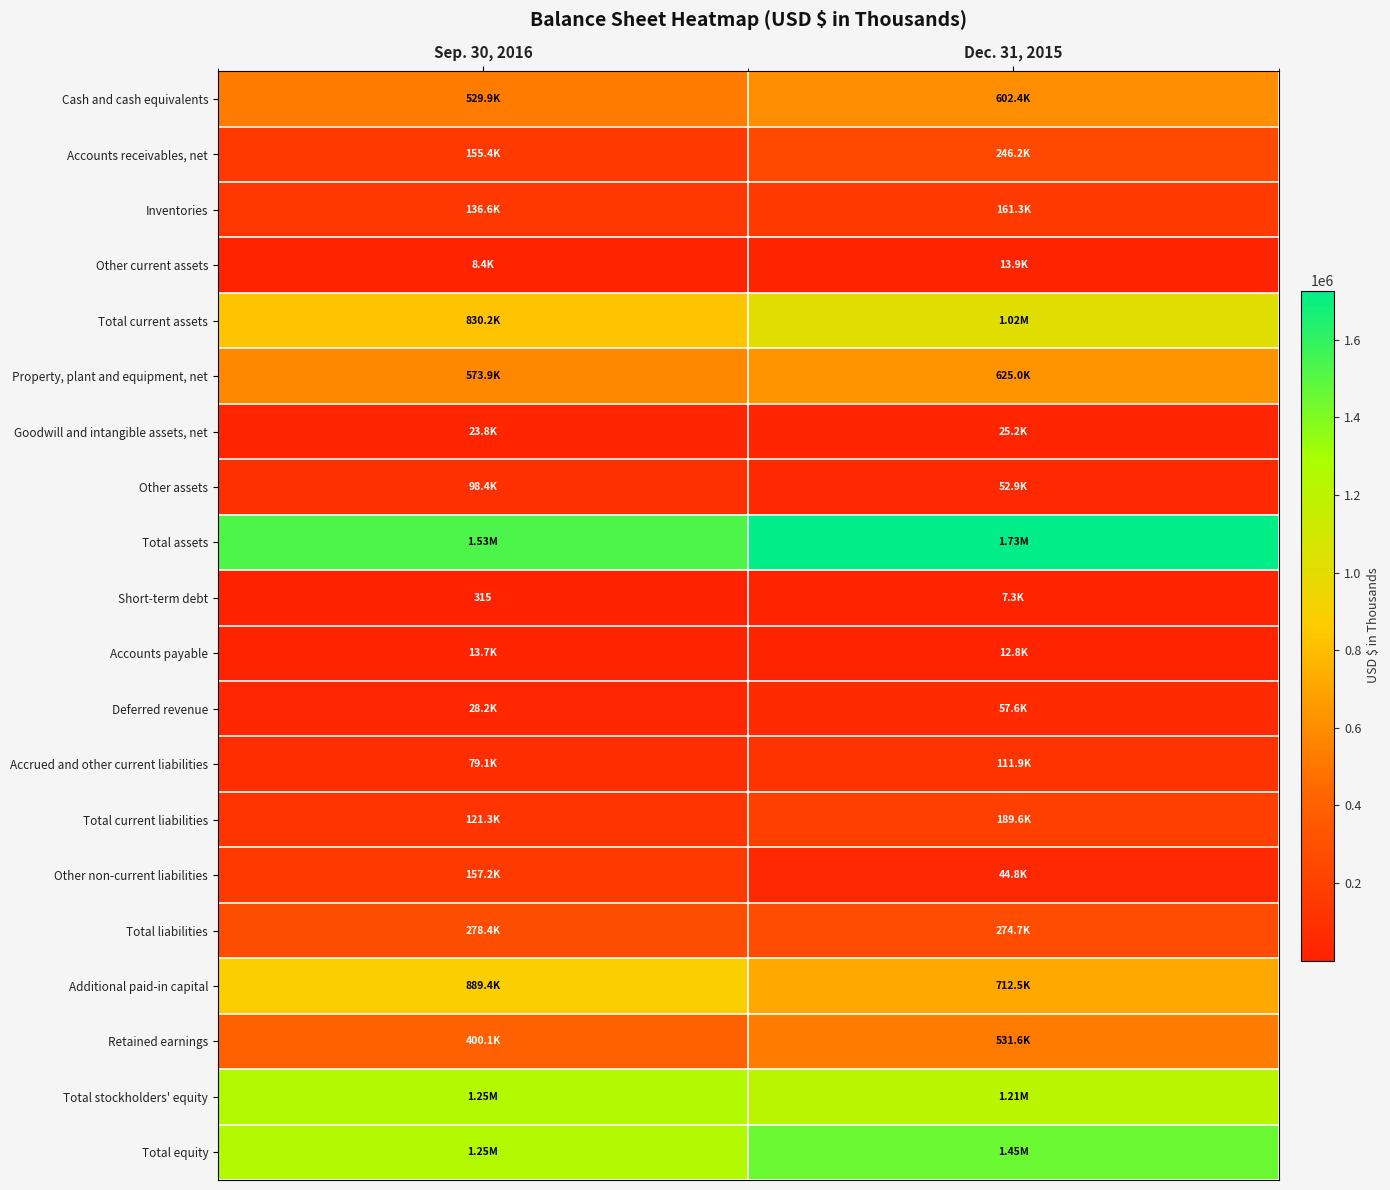

What is the sum of all Short-term debt values?

7636